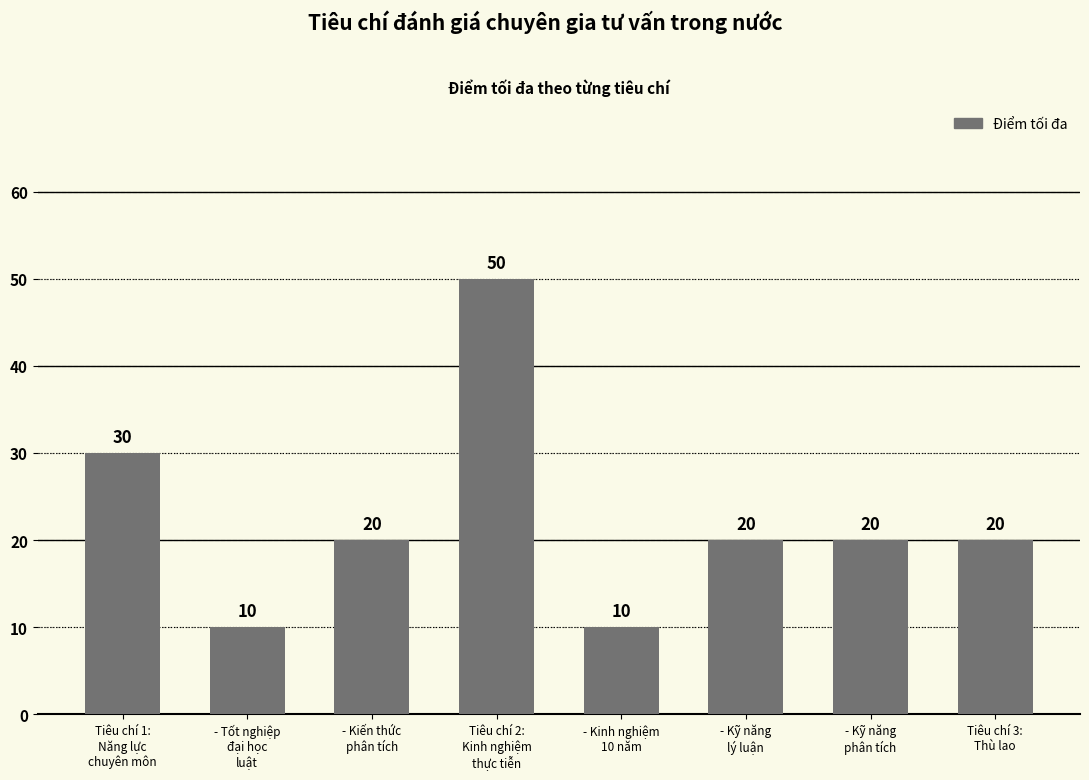

How many values are between 20 and 30?

5